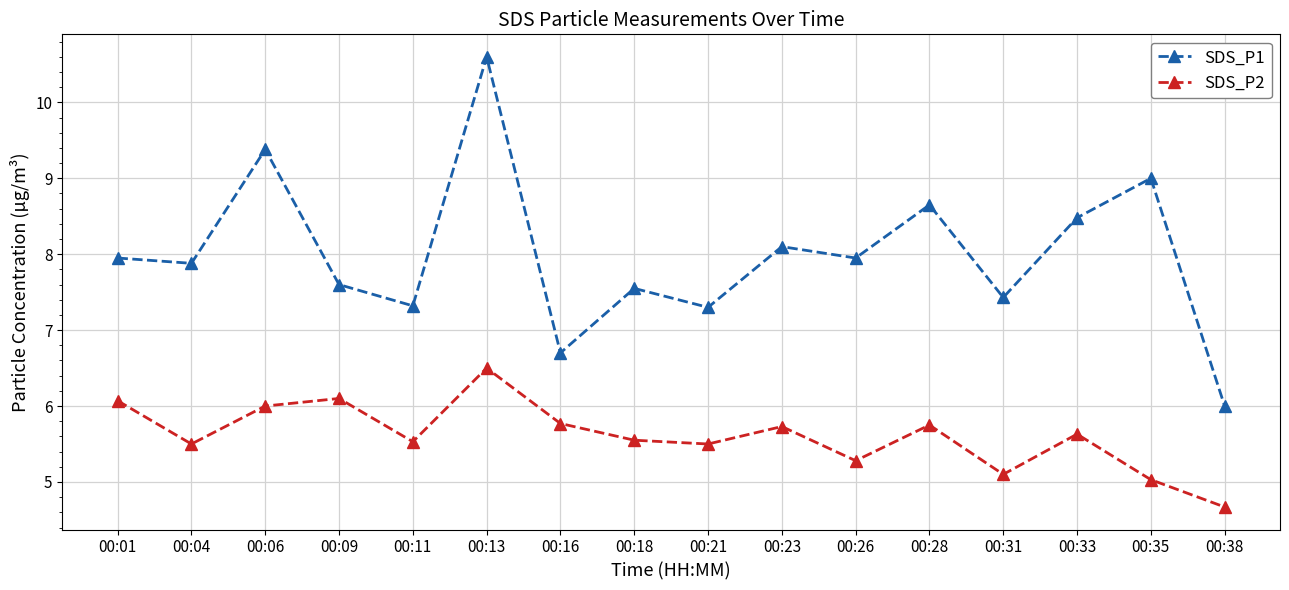

What is the value of the SDS_P2 point at the 7th from the left?

5.8